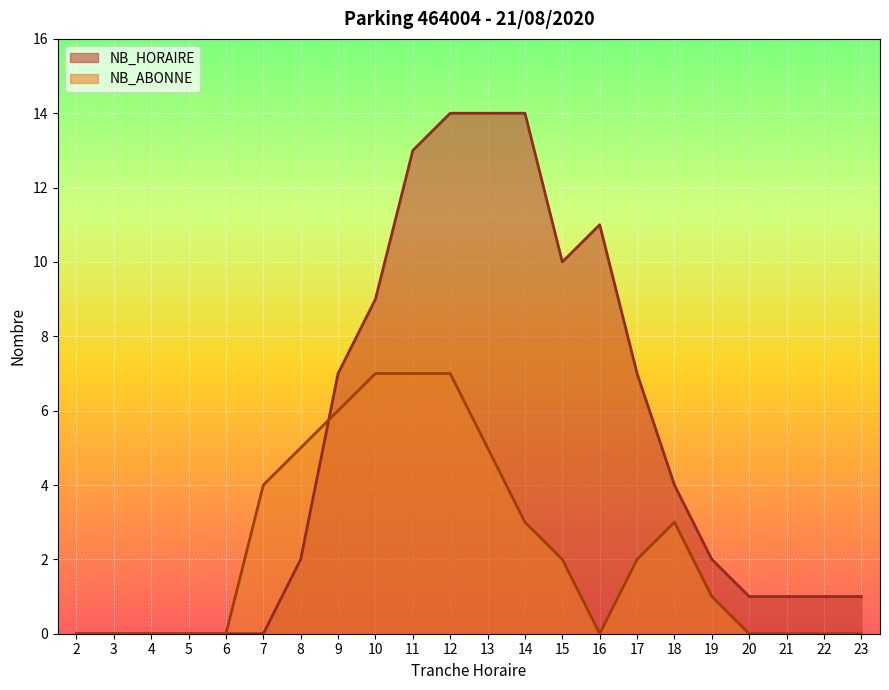

Which category has the highest value in the NB_HORAIRE series?

12